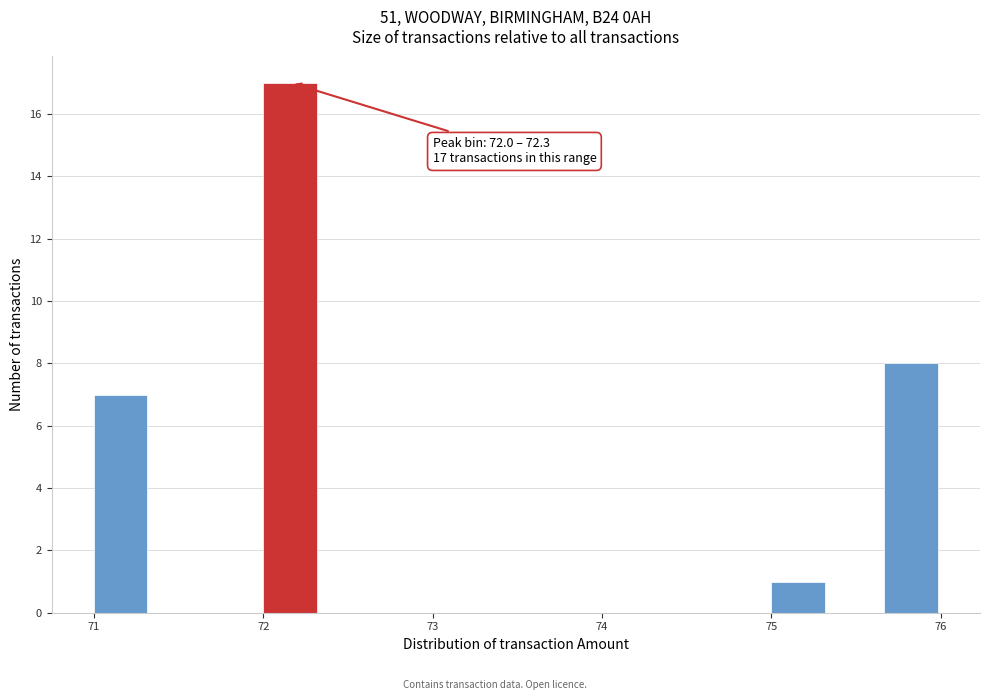

Read against the x-axis, roughly where is the centre of the tallest bar?

72.2